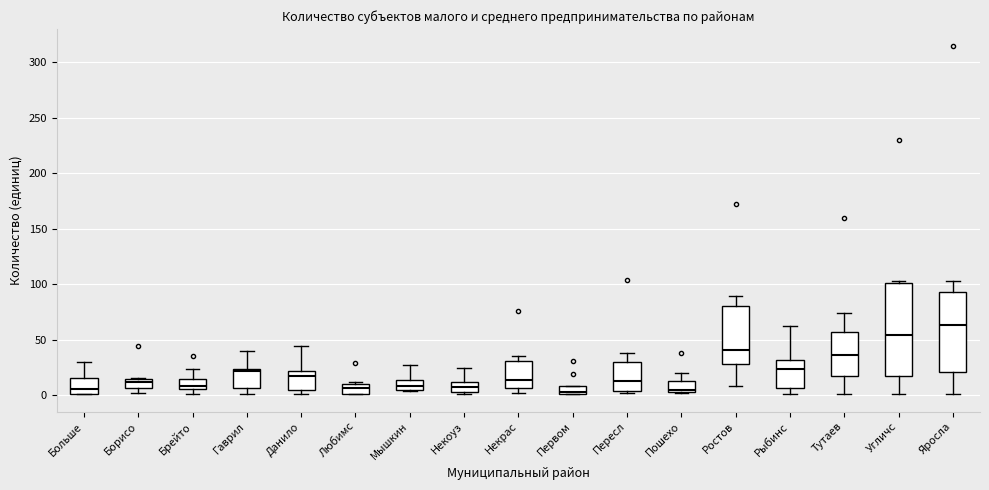

Where is the upper edge of the box for Некоуз on the y-axis? The values are not printed on the chart, so give them approximately, as read against the axis.

10